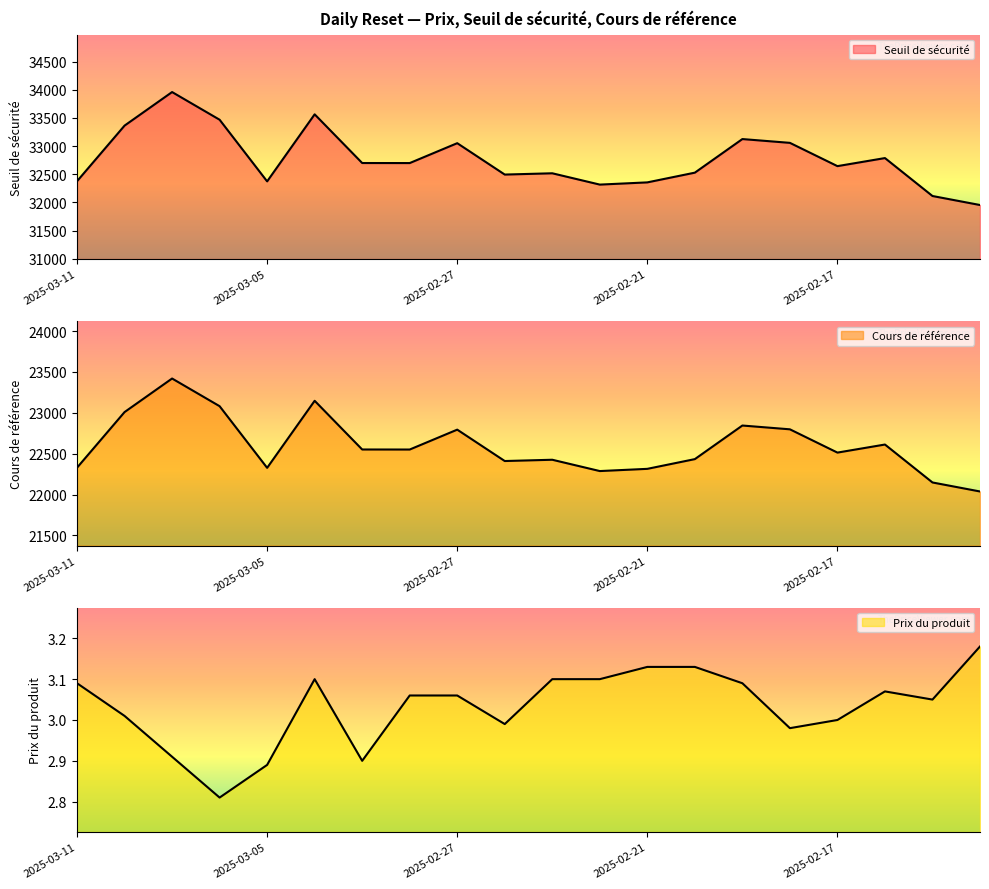

How many interior local peaks does the Seuil de sécurité series have?

6